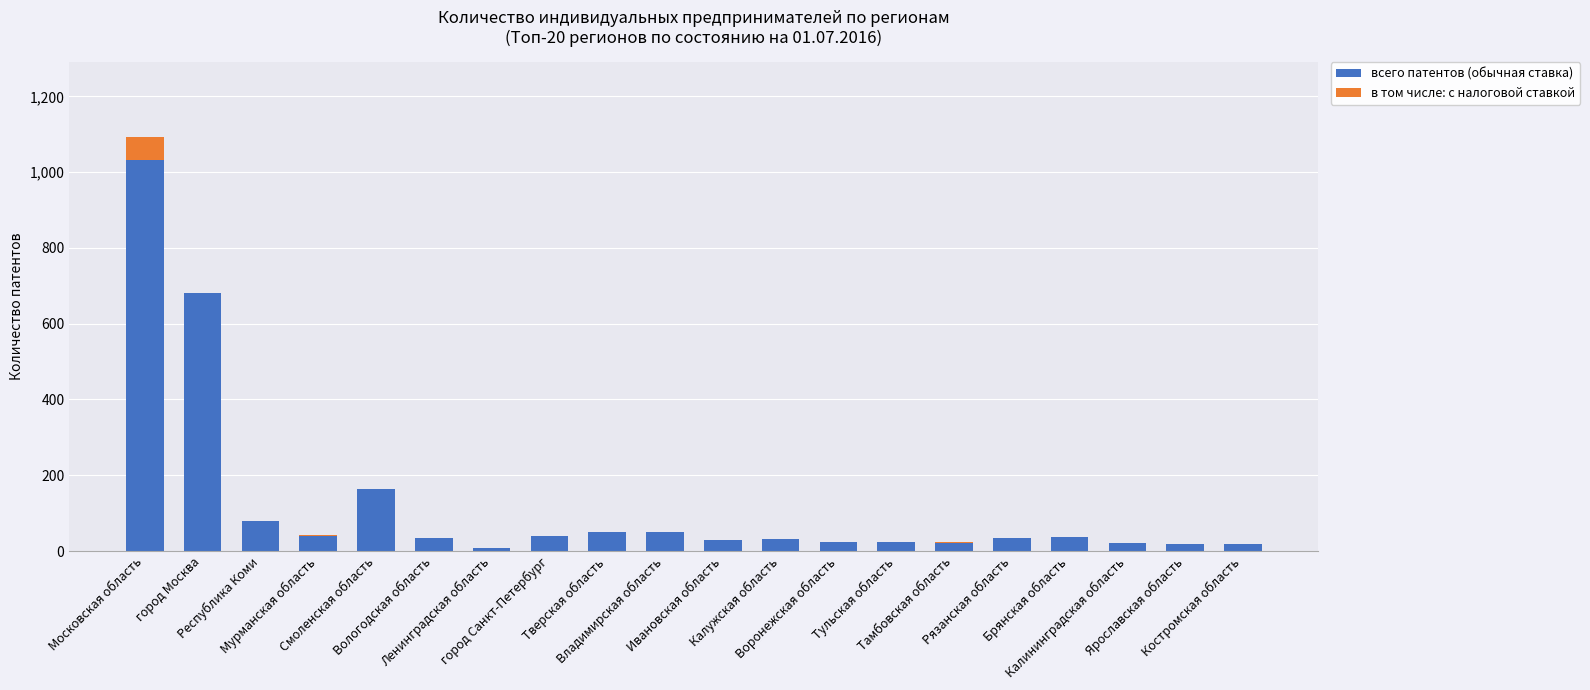

What are all the series names shown in the legend?

всего патентов (обычная ставка), в том числе: с налоговой ставкой